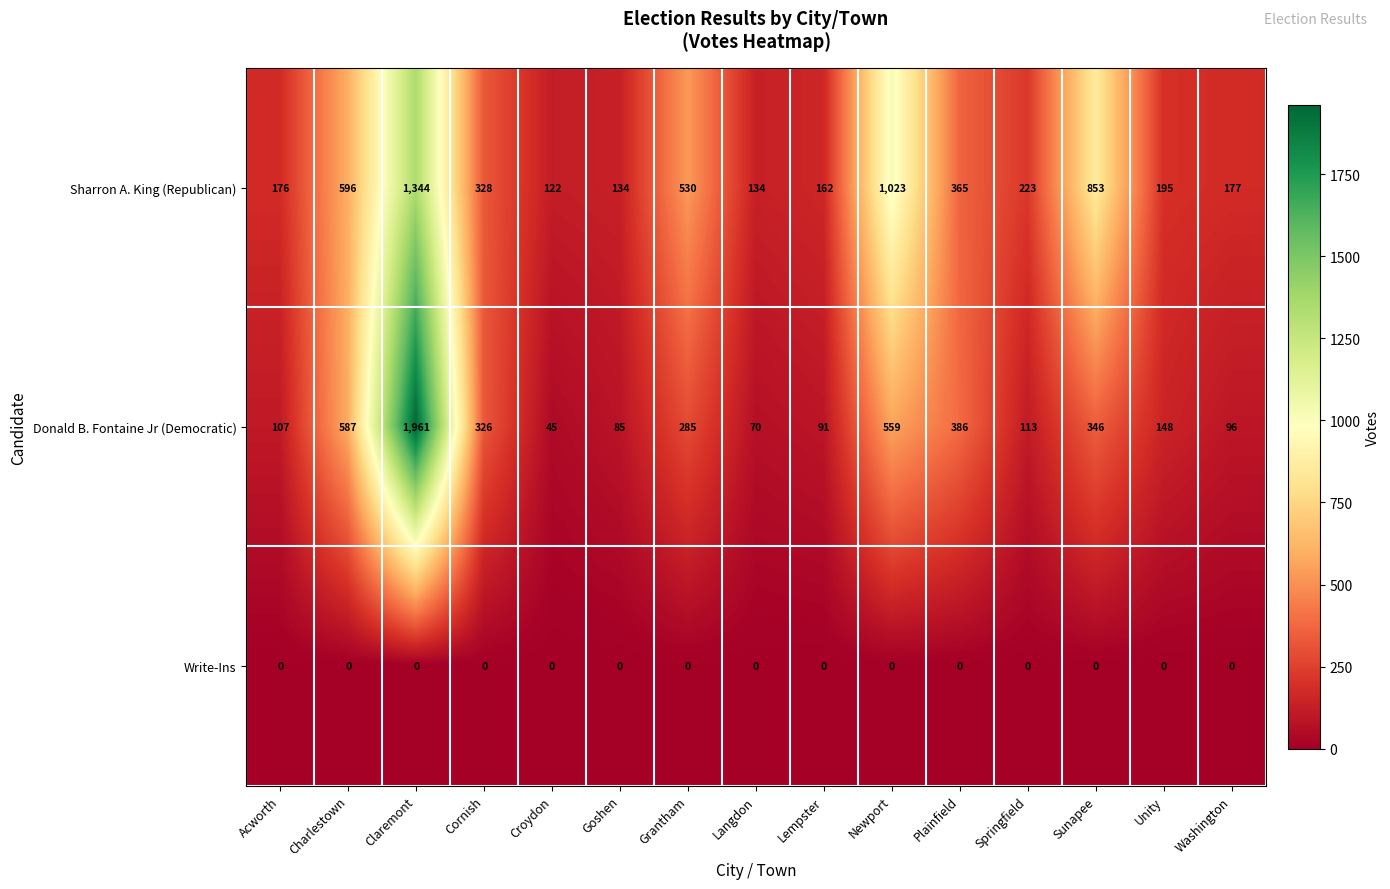

Which series changed the most between Charlestown and Newport?

Sharron A. King (Republican)